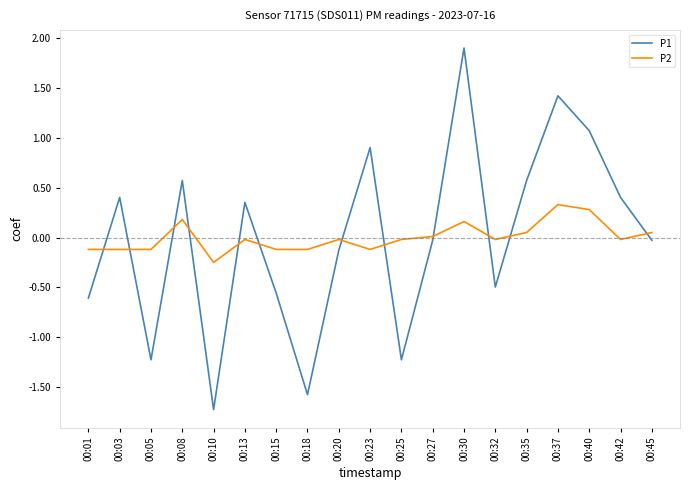

What is the minimum value for P1?

-1.7